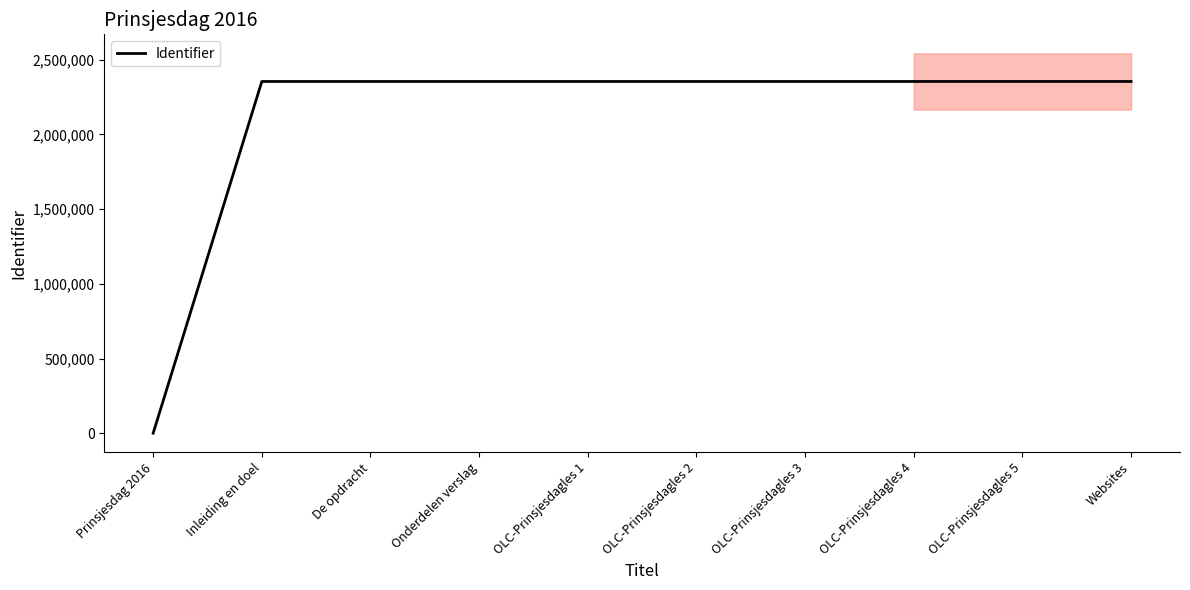

Reading left to right, list all the values displayed in this chart.

Prinsjesdag 2016=0	Inleiding en doel=2354775	De opdracht=2354778	Onderdelen verslag=2354782	OLC-Prinsjesdagles 1=2354784	OLC-Prinsjesdagles 2=2354789	OLC-Prinsjesdagles 3=2354791	OLC-Prinsjesdagles 4=2354795	OLC-Prinsjesdagles 5=2354798	Websites=2354801